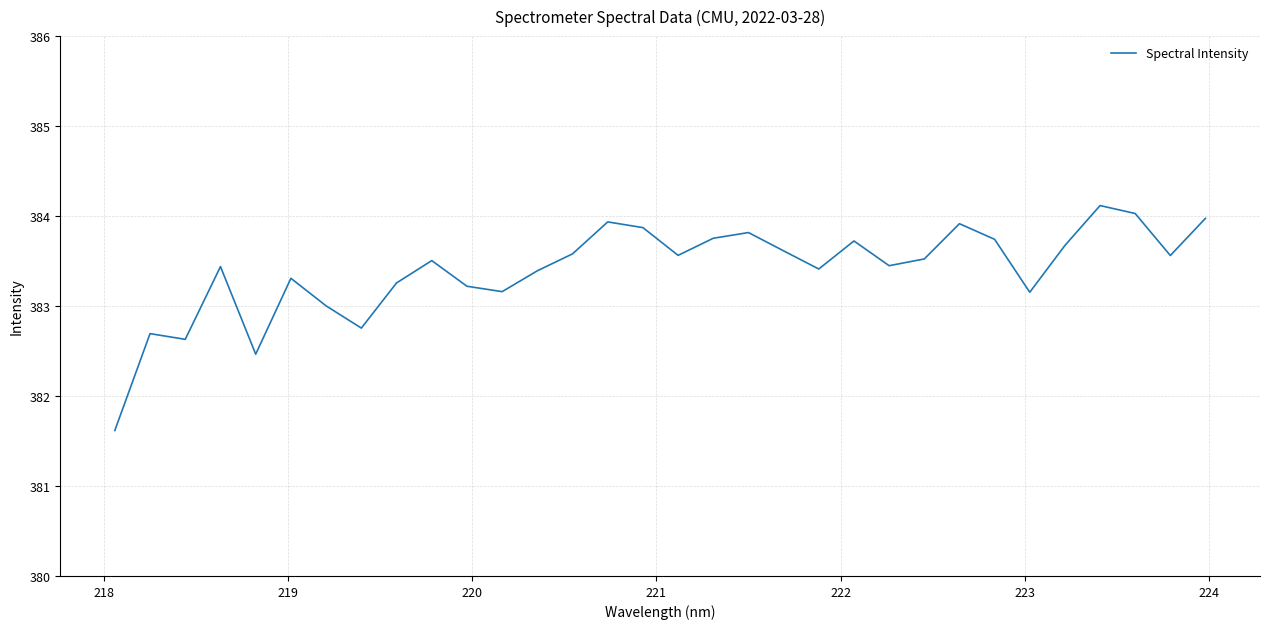

What is the greatest value displayed?

384.1